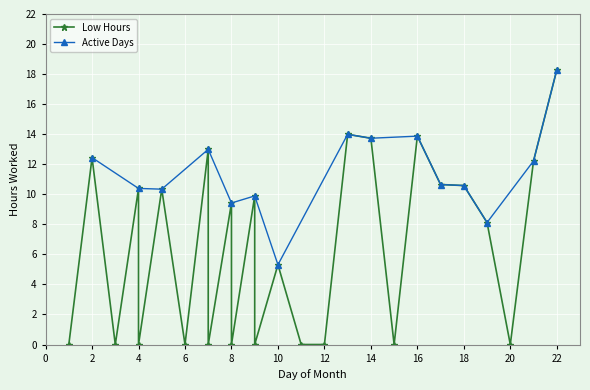

What is the difference between the values at 8 and 16?

4.4